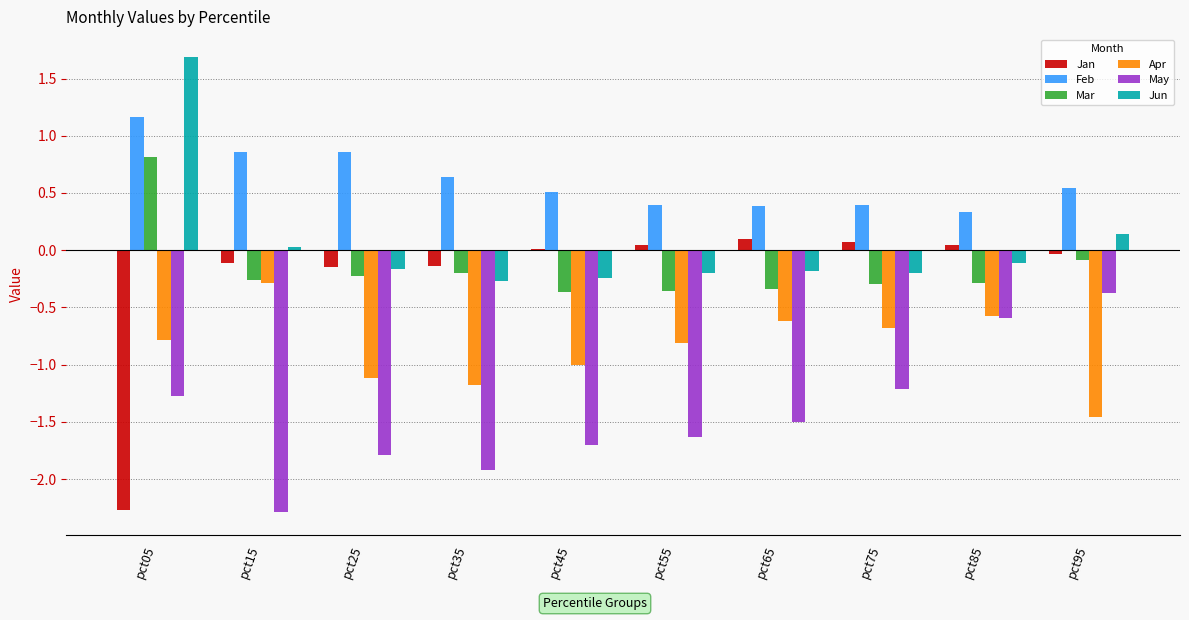

Which category has the highest value in the Feb series?

pct05